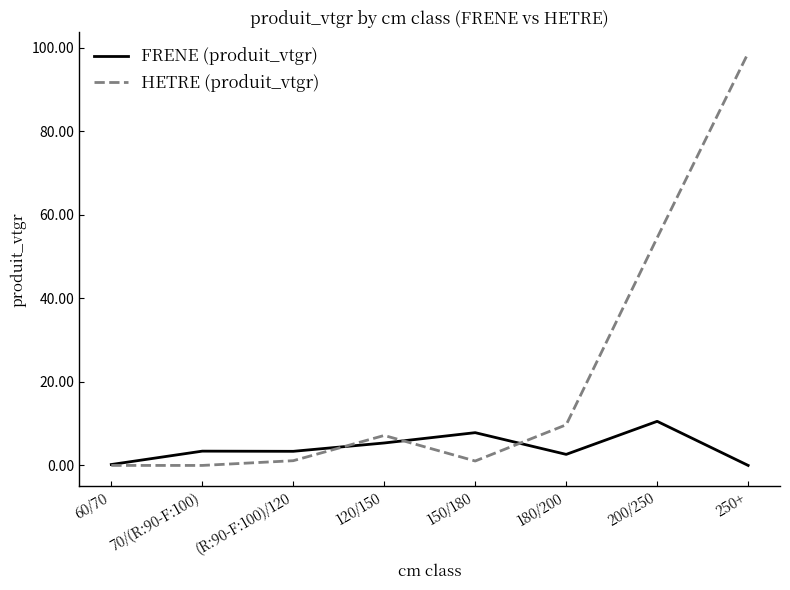

What is the sum of all HETRE (produit_vtgr) values?

172.4